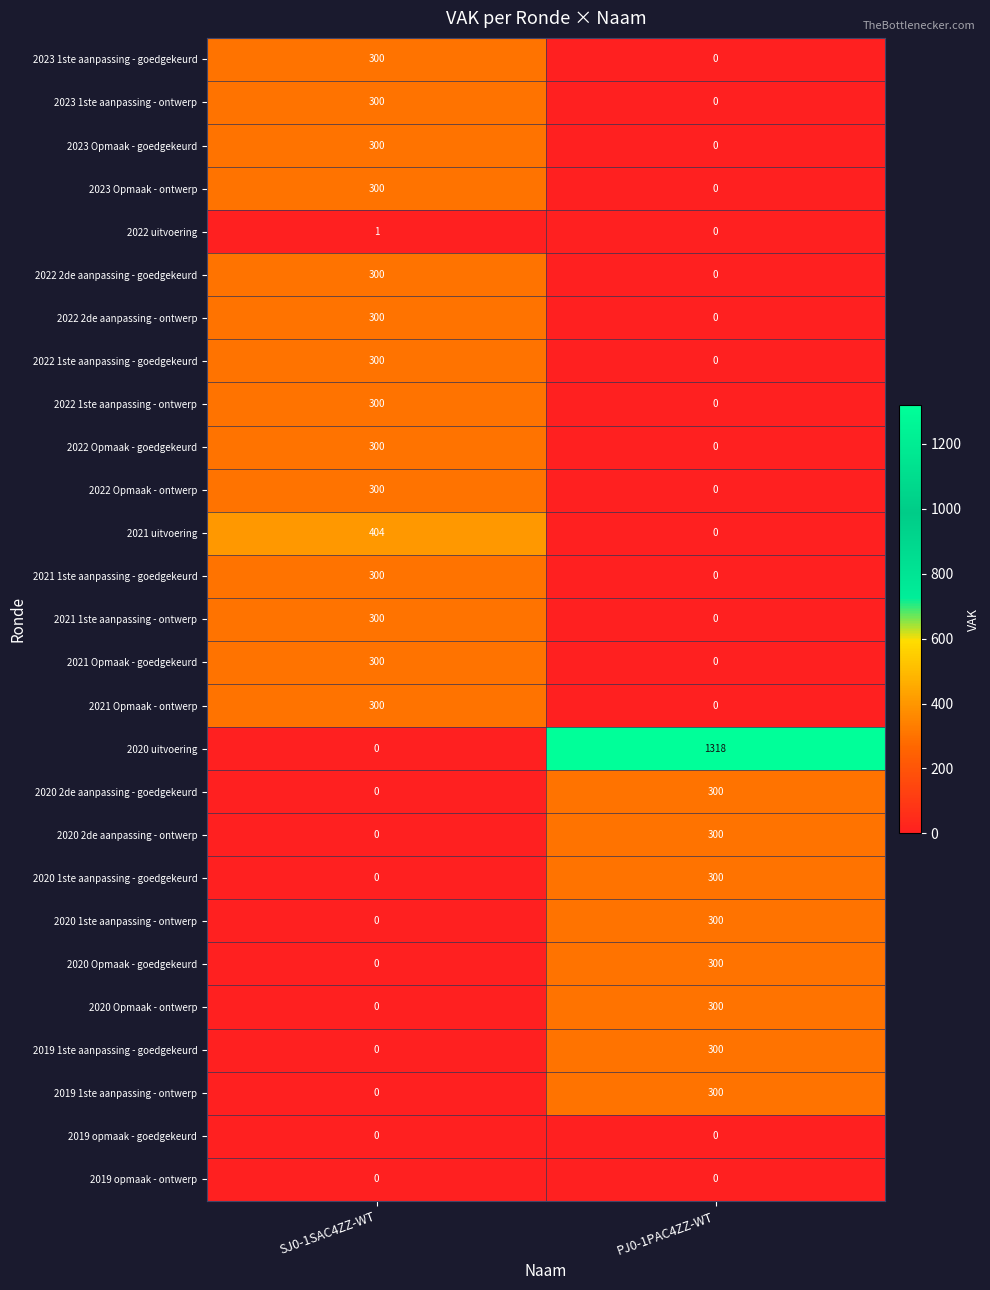

What is the difference between the maximum and minimum values in the 2020 Opmaak - ontwerp series?

300